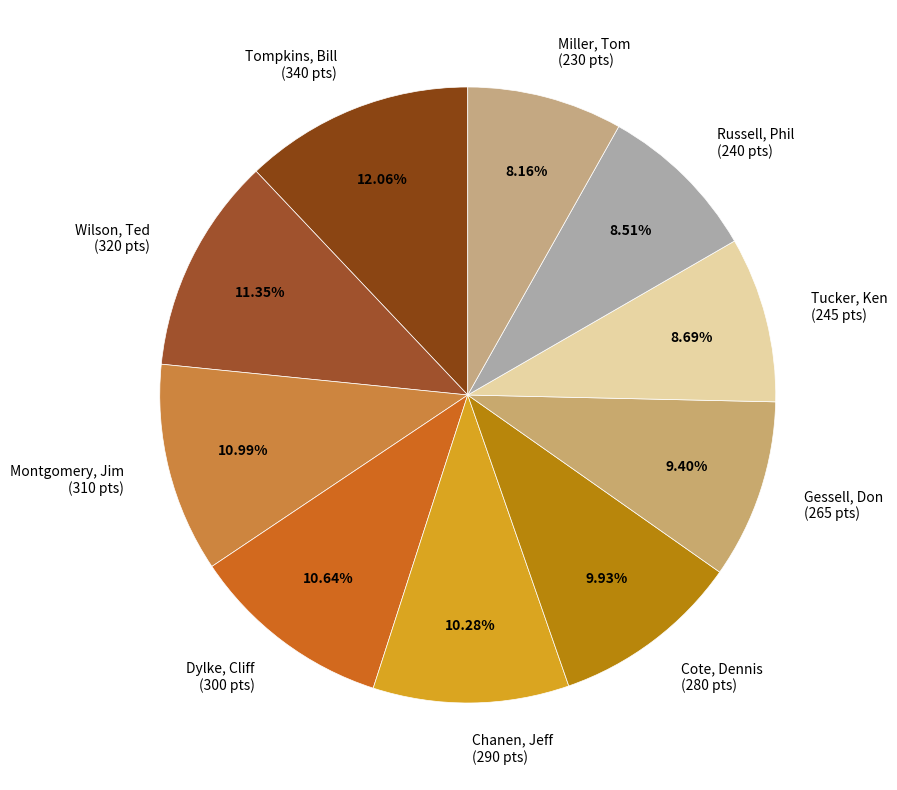

What is the ratio of the value at Miller, Tom (230 pts) to the value at Montgomery, Jim (310 pts)?

0.7